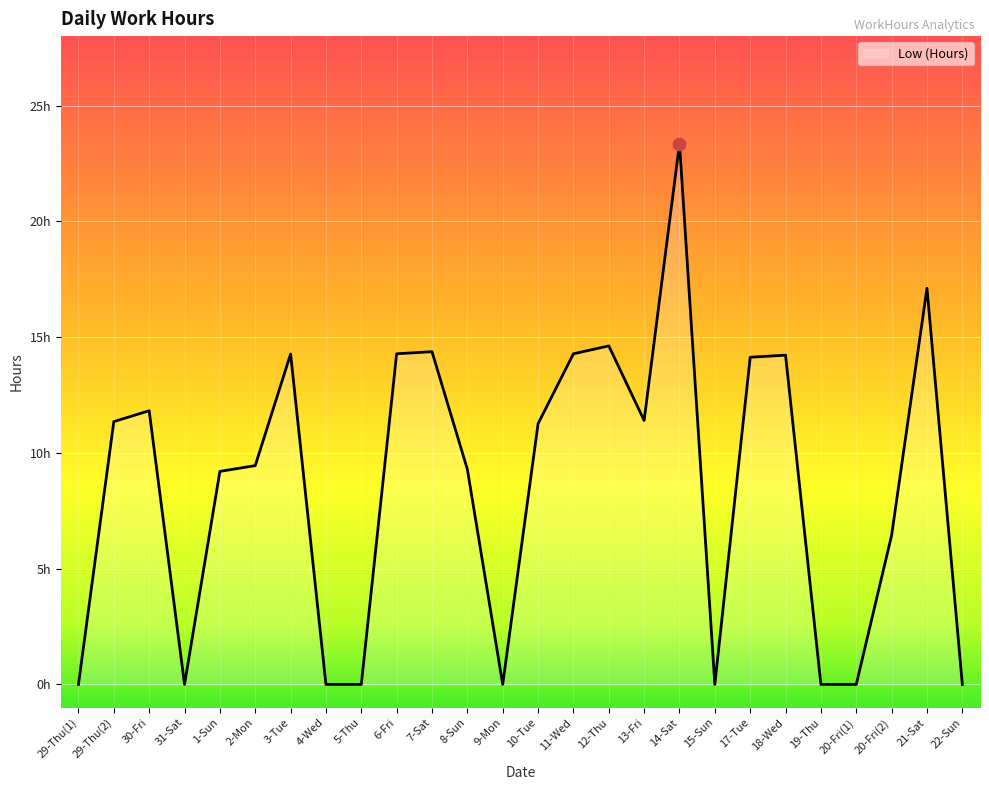

Between 12-Thu and 1-Sun, which is larger?

12-Thu